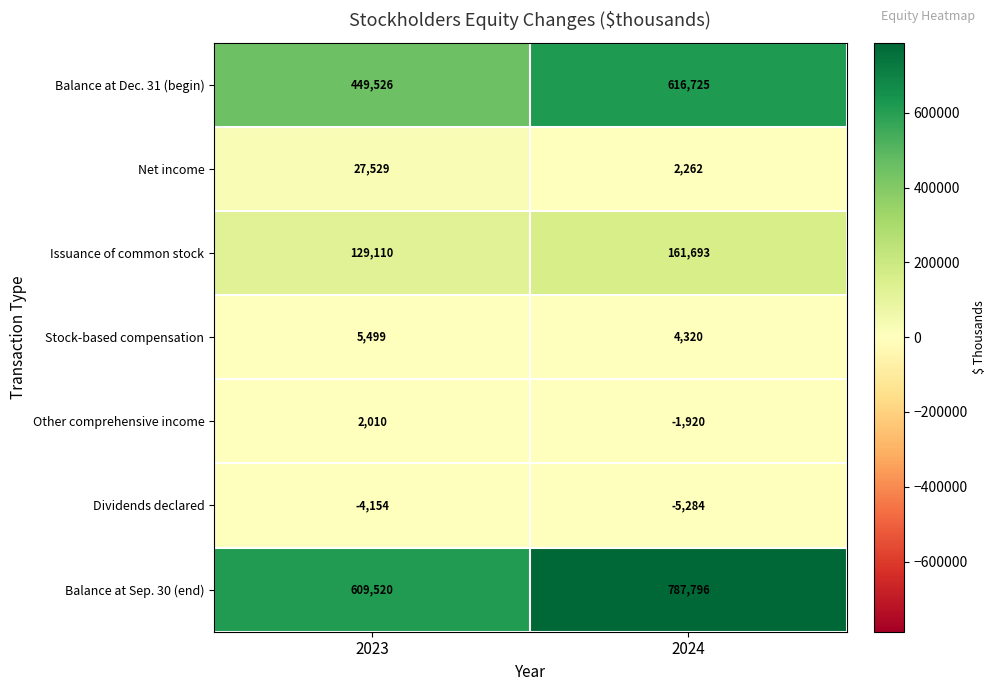

How many series are shown in this chart?

7